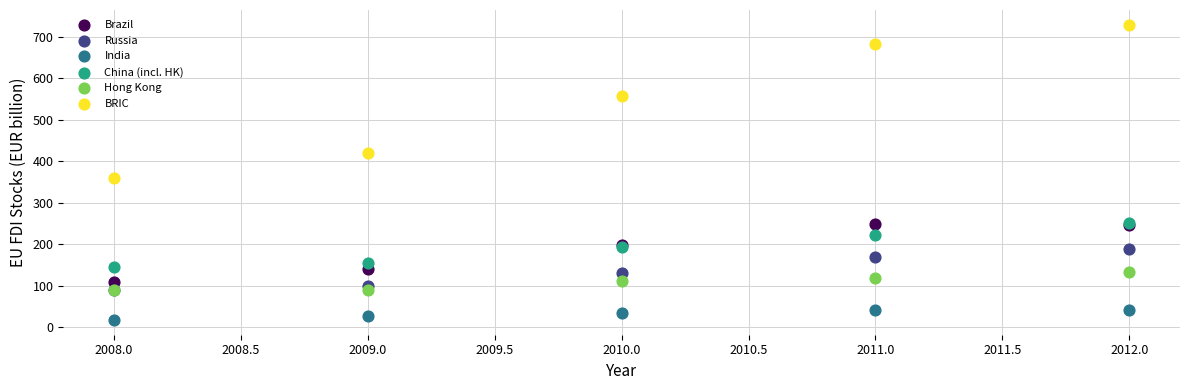

Which series contains the lowest Y value?

India